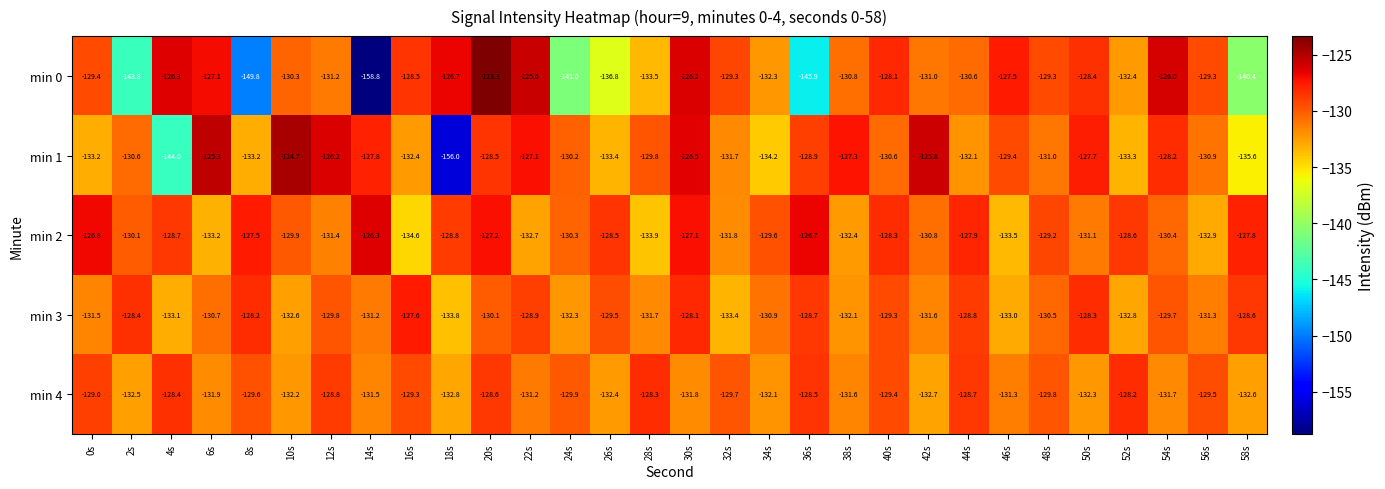

What is the greatest value displayed?

-123.3